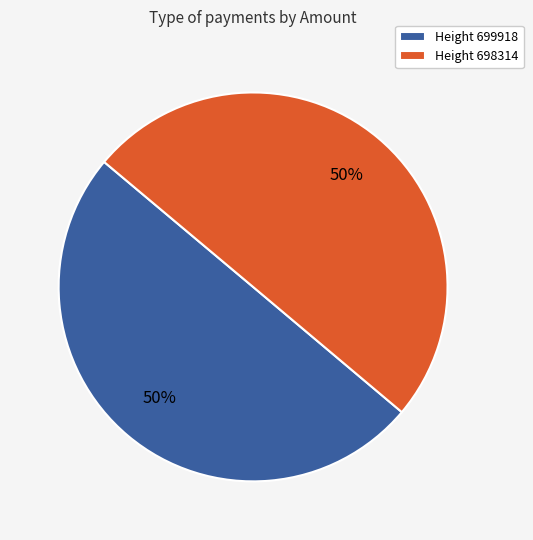

Is the sum of Height 699918 and Height 698314 greater than half?

Yes